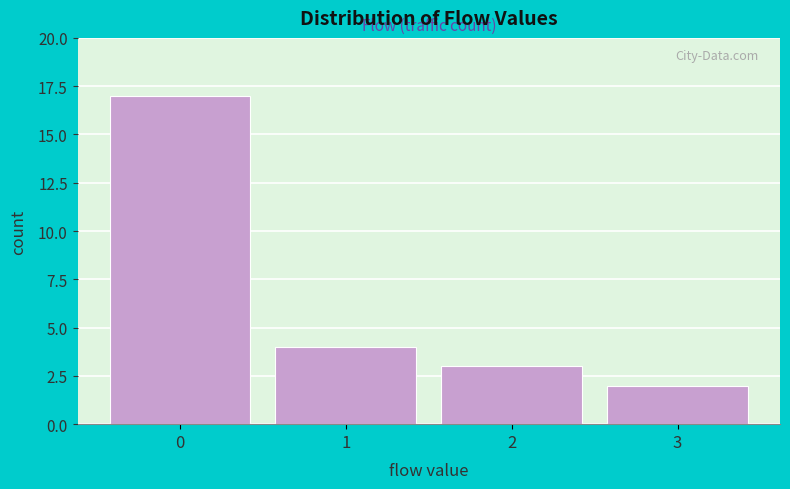

Reading left to right, transcribe all the data shown in this chart.

17	4	3	2